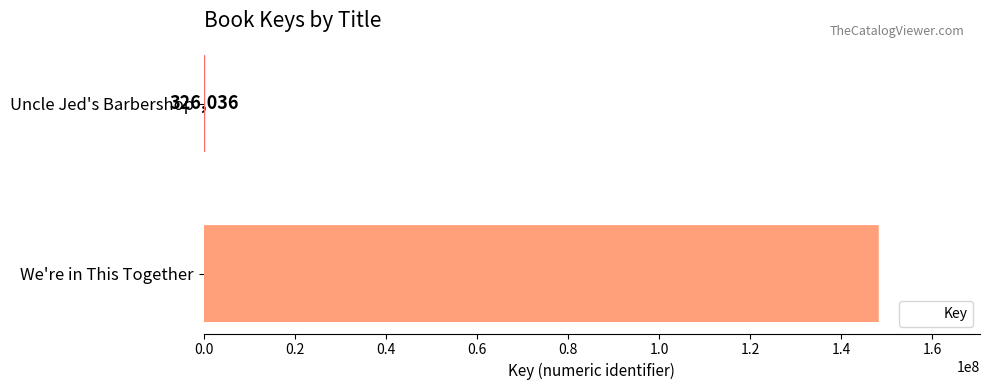

True or false: the data shows 170506 at Uncle Jed's Barbershop.

False